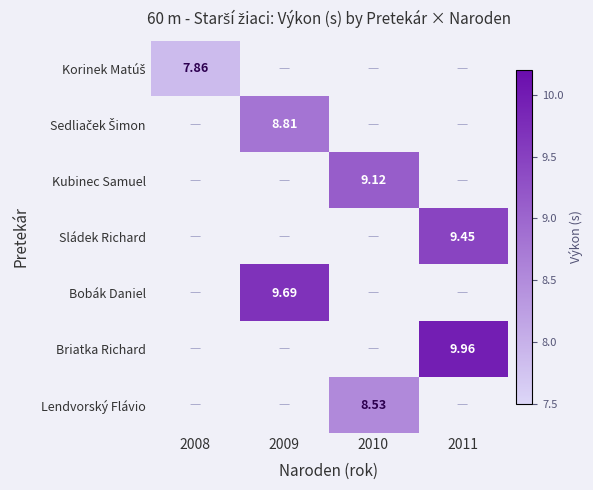

What is the minimum value shown in the chart?

7.9